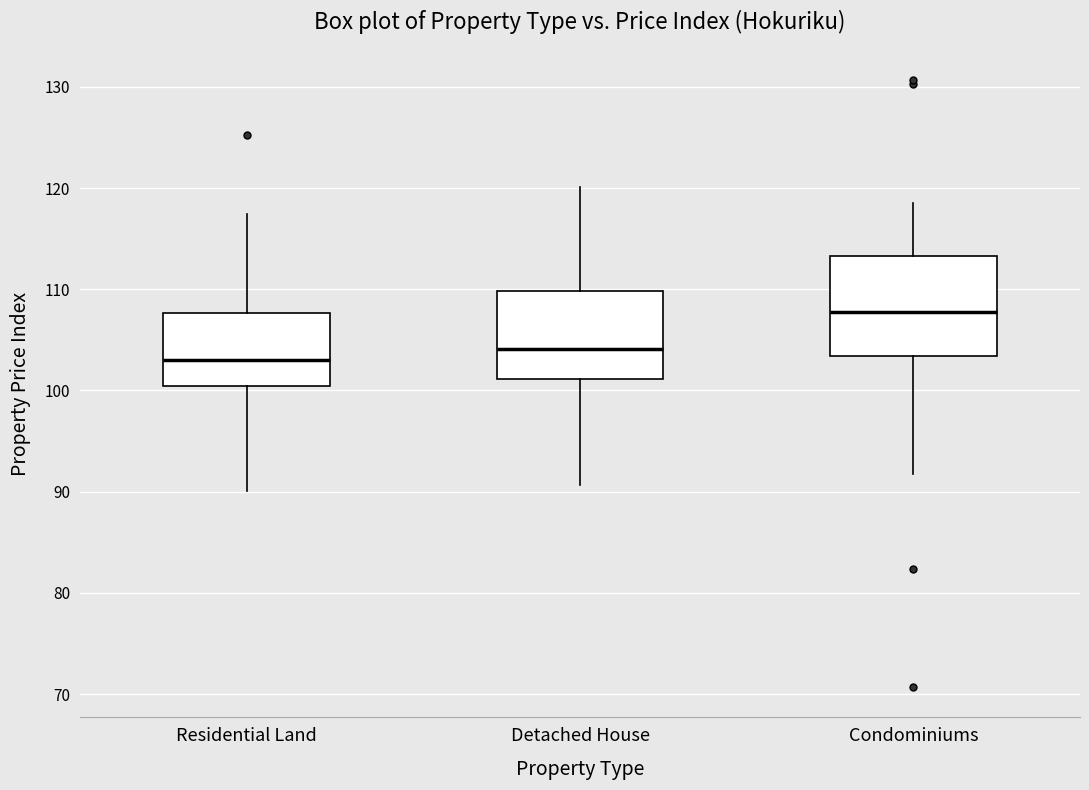

Where does the lower whisker of the box for Residential Land end on the y-axis? The values are not printed on the chart, so give them approximately, as read against the axis.

90